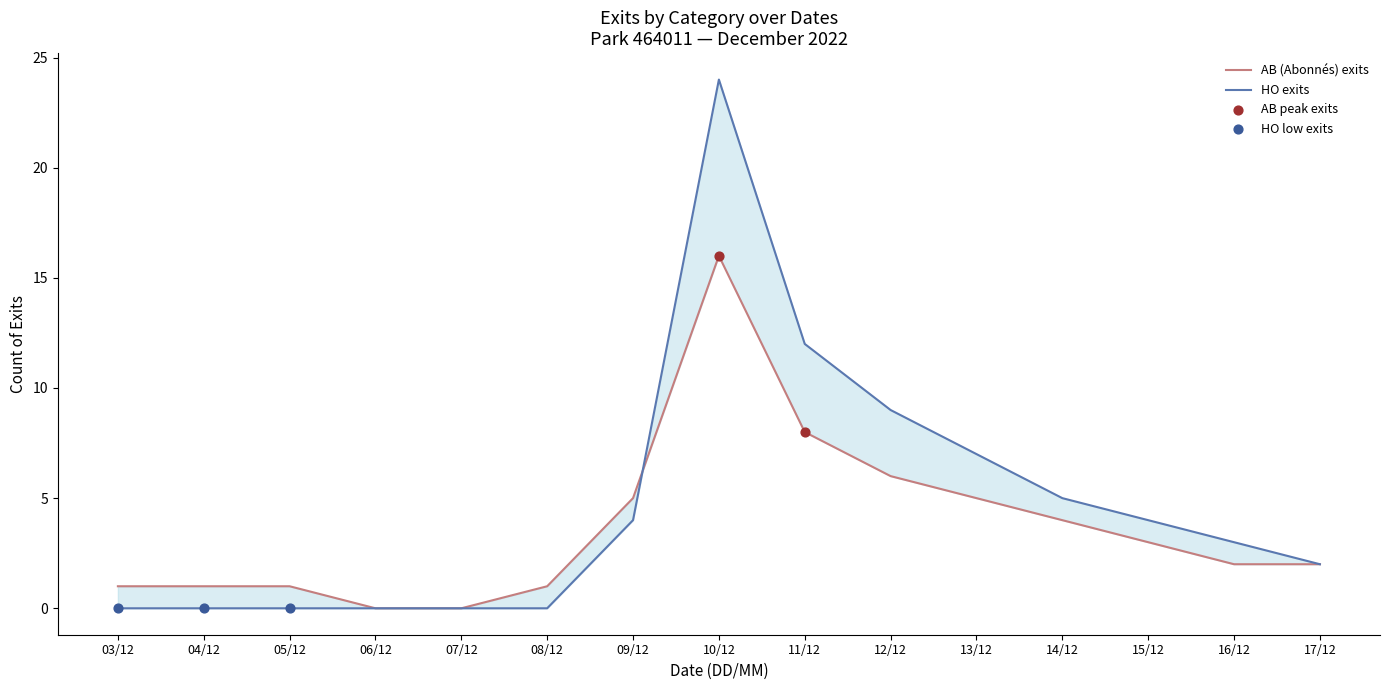

Which series has the widest spread of Y values?

HO